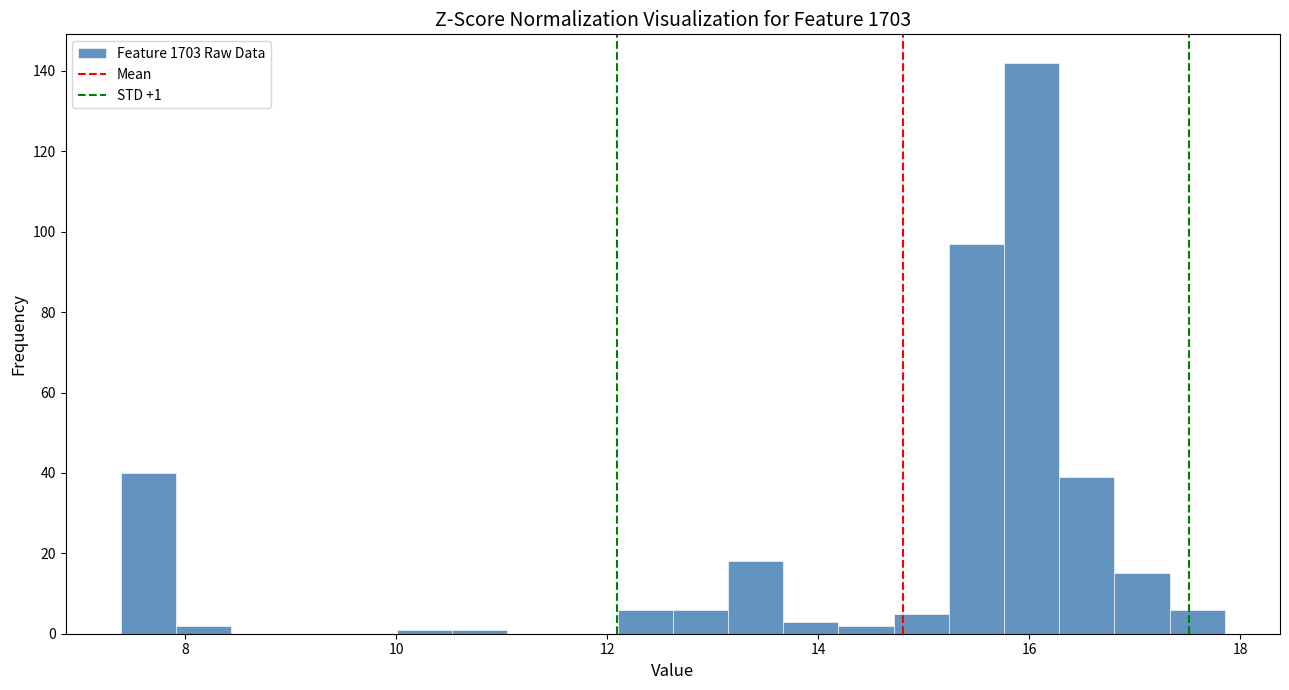

Around what value on the x-axis is the tallest bar? Give the approximate position of its centre, as read against the axis.

16.0